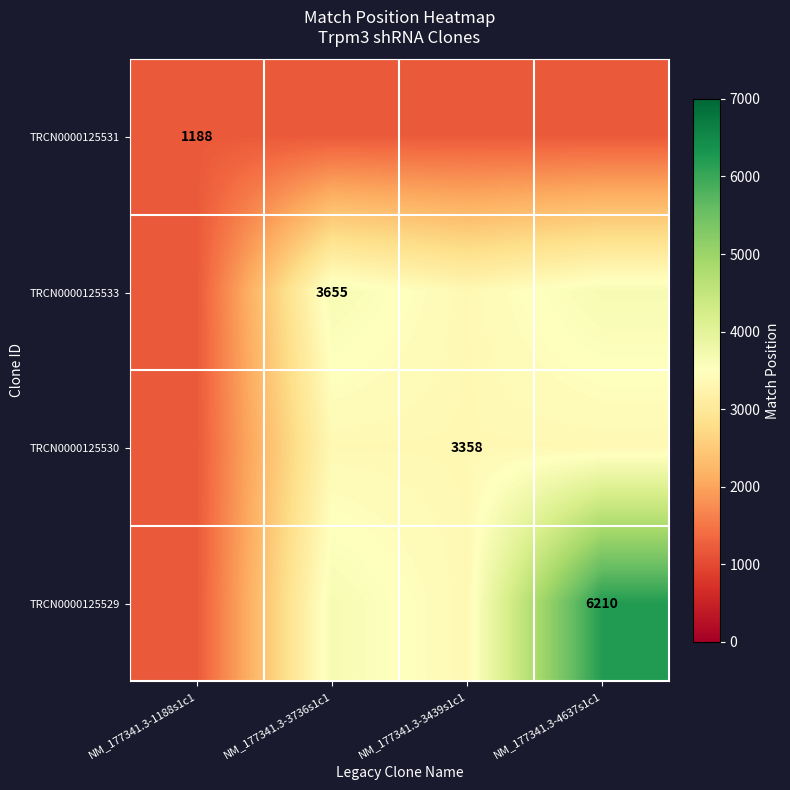

Is it true that TRCN0000125529 equals 6210 at NM_177341.3-4637s1c1?

True